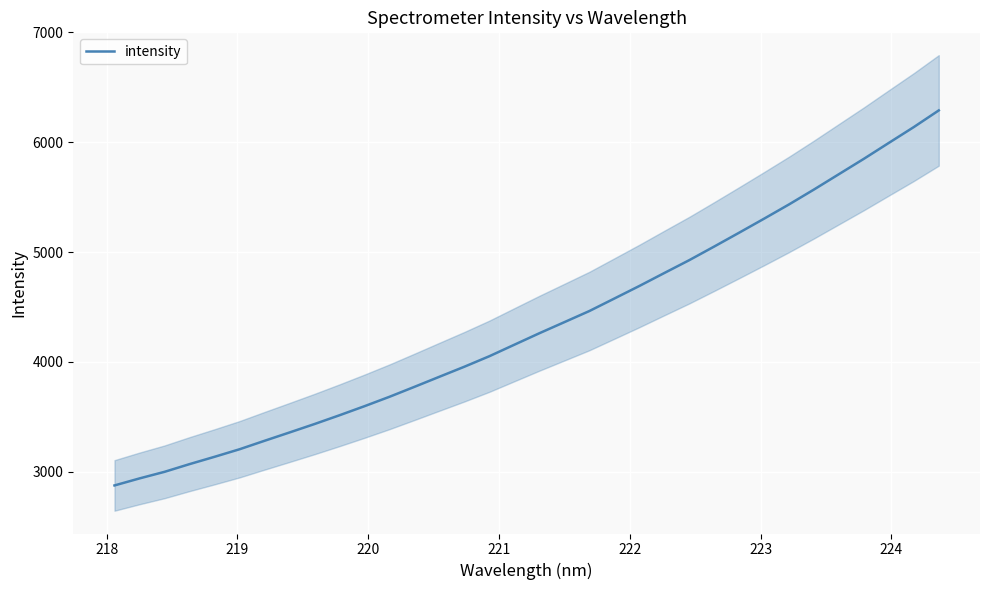

What is the average value?

4338.8